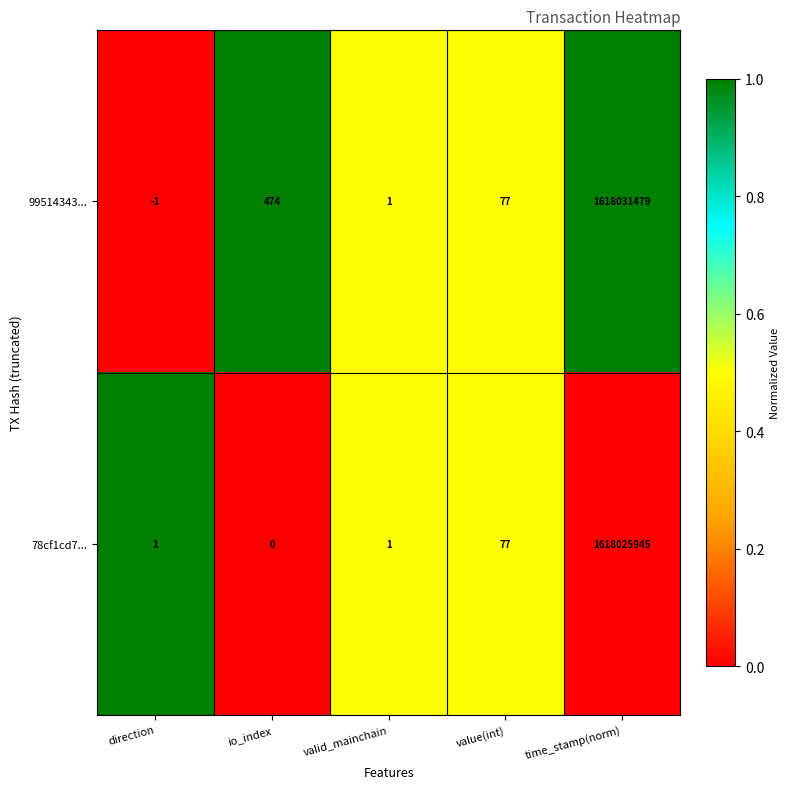

Reading left to right, extract all data points from this chart.

99514343...: direction=-1	io_index=474	valid_mainchain=1	value(int)=77	time_stamp(norm)=1618031479
78cf1cd7...: direction=1	io_index=0	valid_mainchain=1	value(int)=77	time_stamp(norm)=1618025945